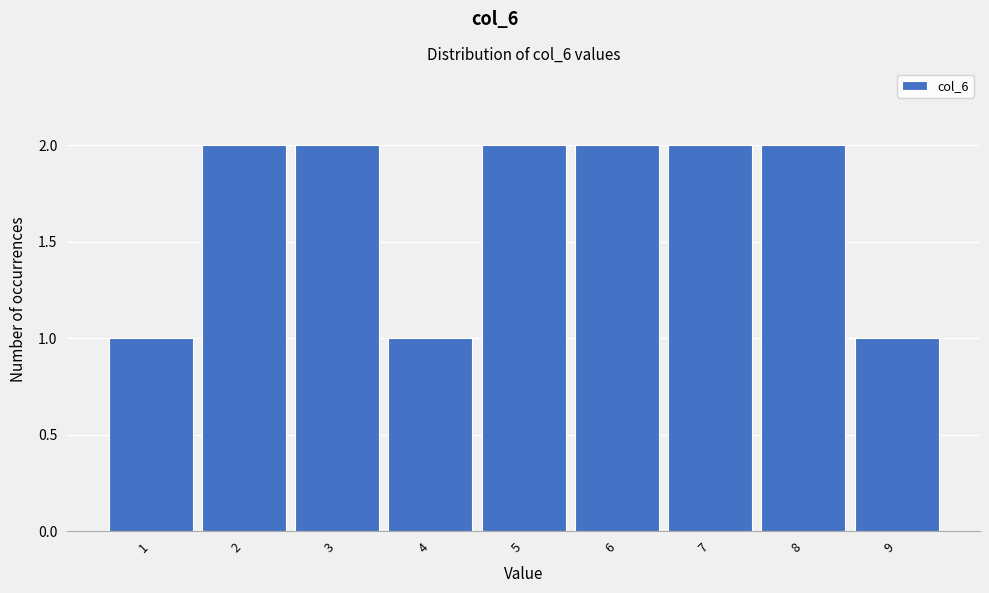

Reading left to right, list every bar in this chart as the range it spans on the x-axis followed by its height. The values are not printed on the chart, so give them approximately, as read against the axis.

0.5 to 1.5: 1
1.5 to 2.5: 2
2.5 to 3.5: 2
3.5 to 4.5: 1
4.5 to 5.5: 2
5.5 to 6.5: 2
6.5 to 7.5: 2
7.5 to 8.5: 2
8.5 to 9.5: 1